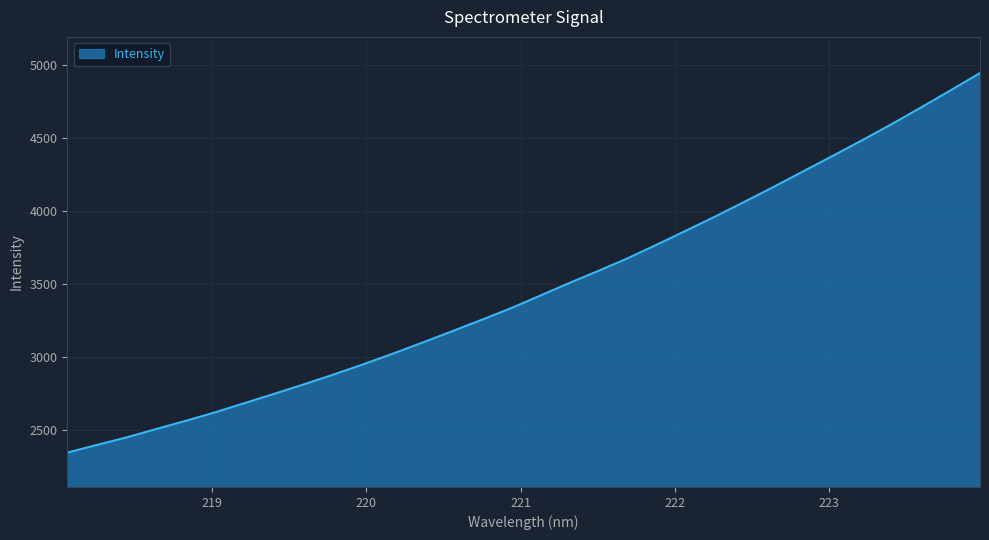

What is the greatest value displayed?

4943.8